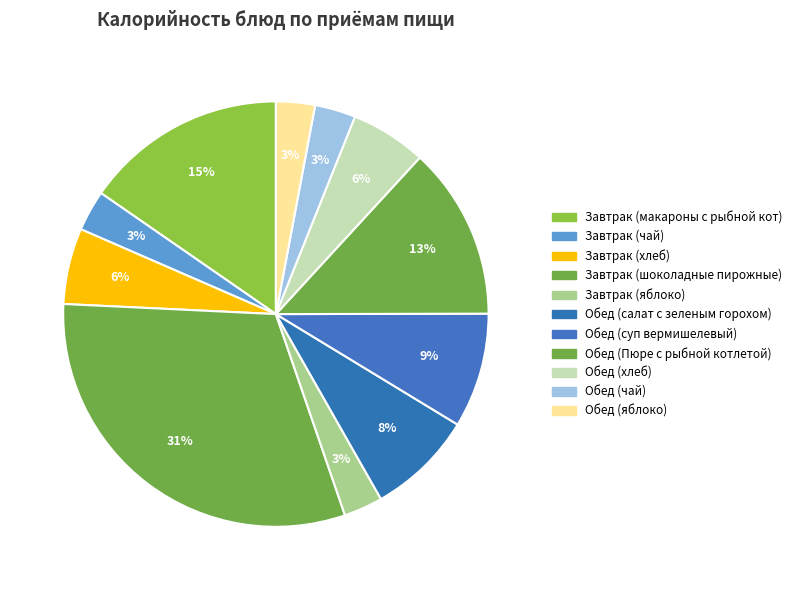

How many slices are in this pie chart?

11